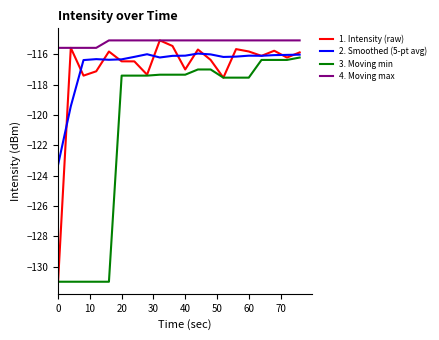

Which series has the largest total across all categories?

4. Moving max